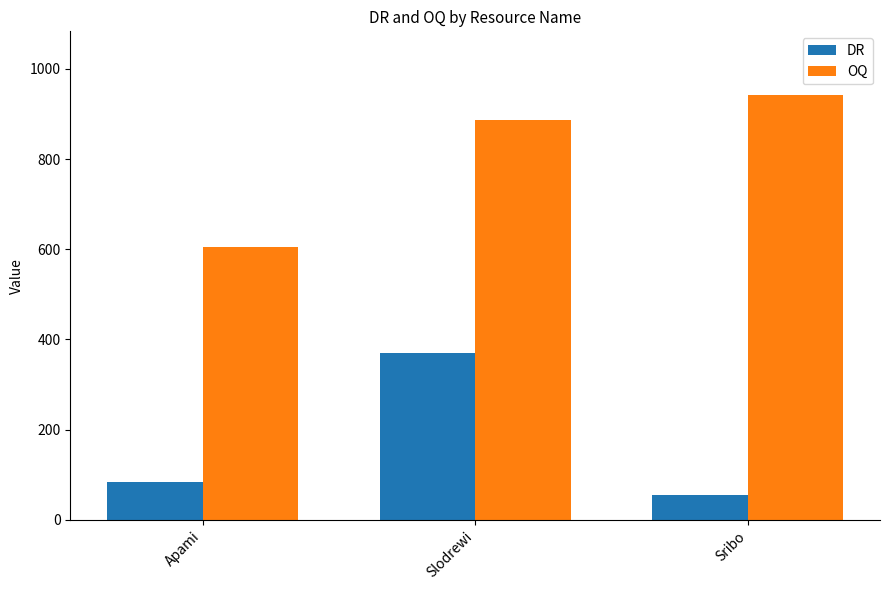

Does the chart contain any negative values?

No